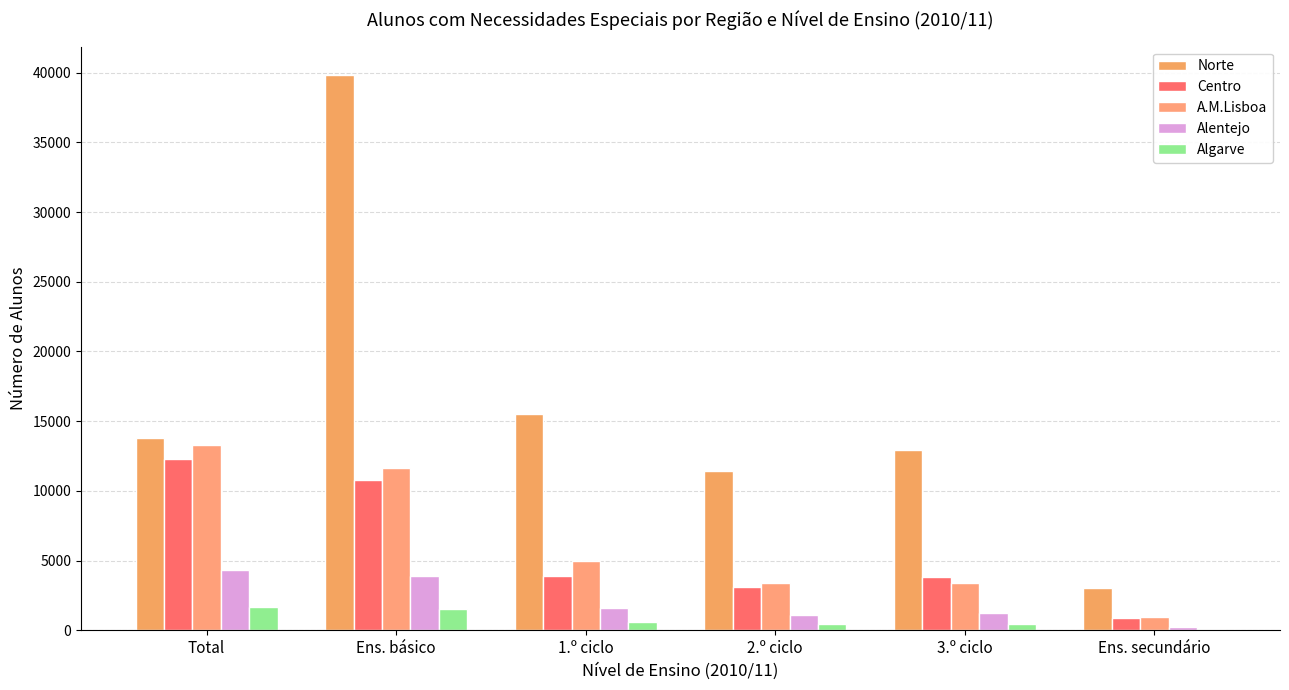

Which category has the lowest value in the Alentejo series?

Ens. secundário